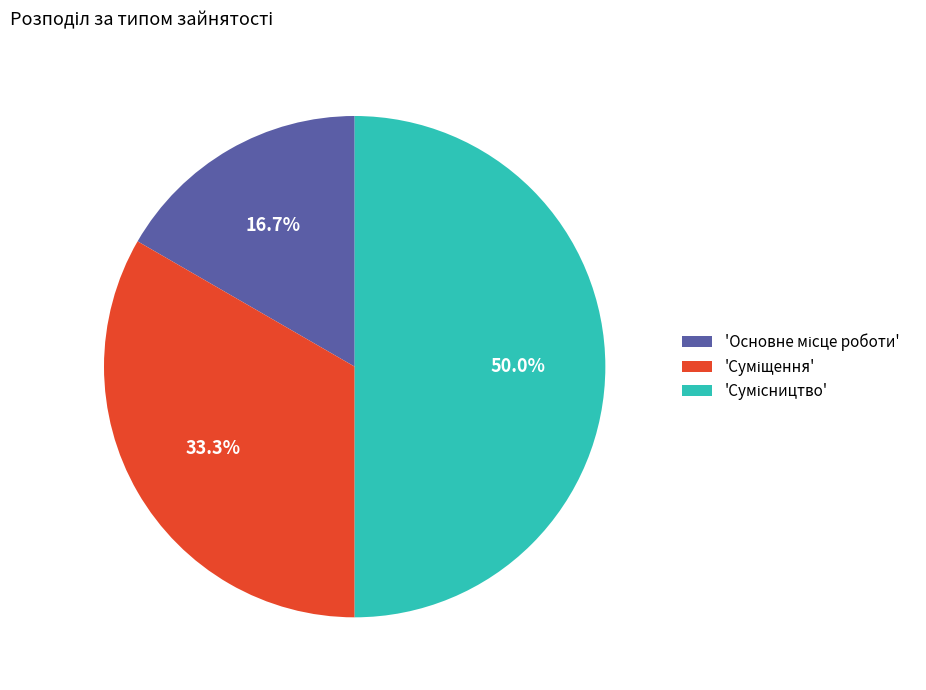

Rank the categories by value from lowest to highest.

Основне місце роботи, Суміщення, Сумісництво